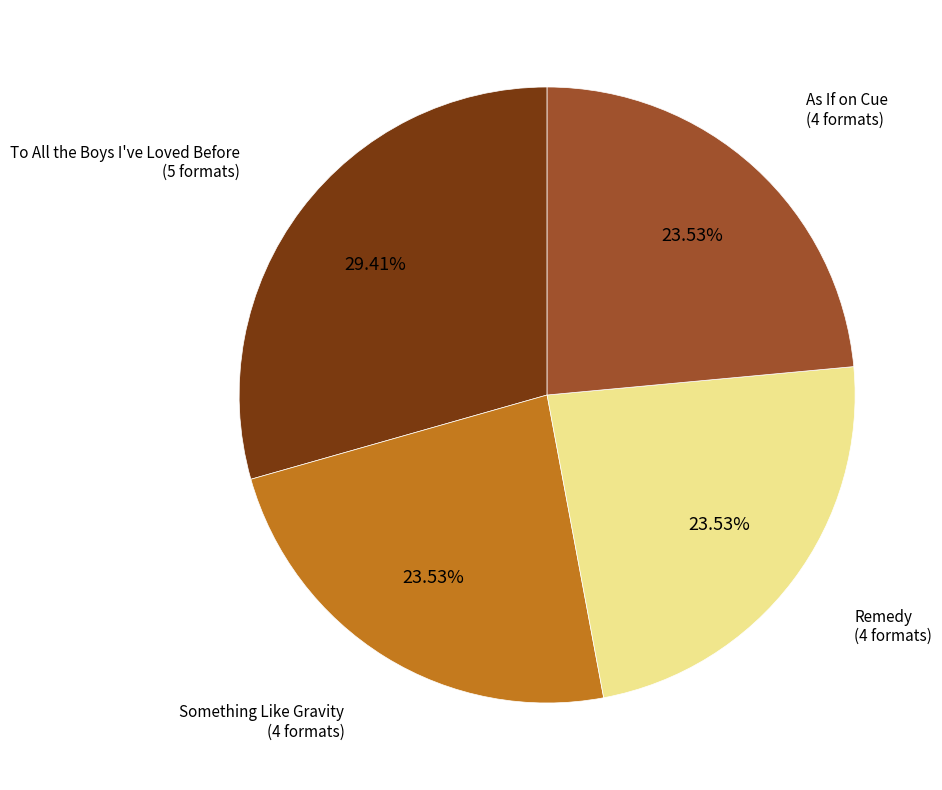

Is there a majority slice in this chart?

No